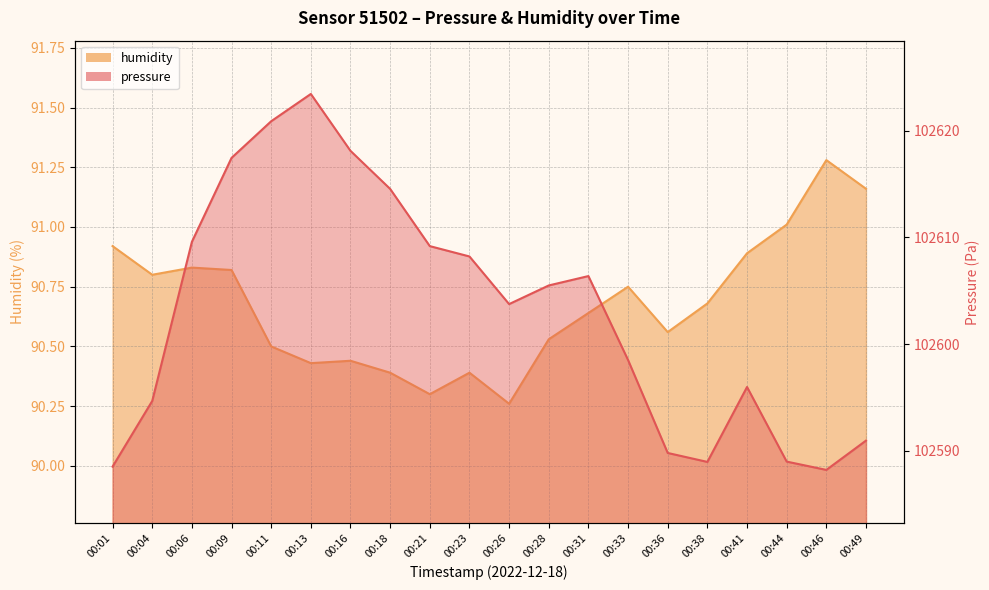

True or false: humidity has more than 0 points higher than both neighbors.

True